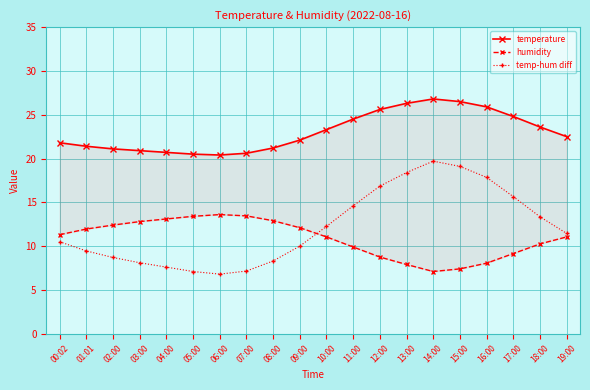

True or false: humidity has a value of 12.4 at 02:00.

True